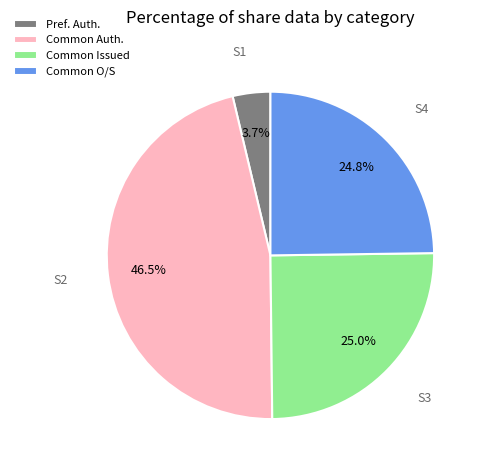

Which slice is the largest?

Common Auth.